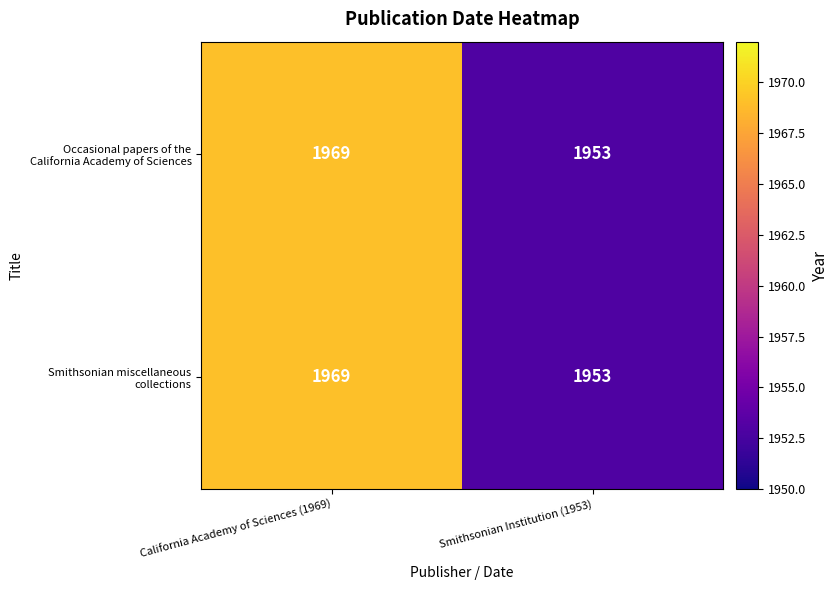

What is the maximum value shown in the chart?

1969